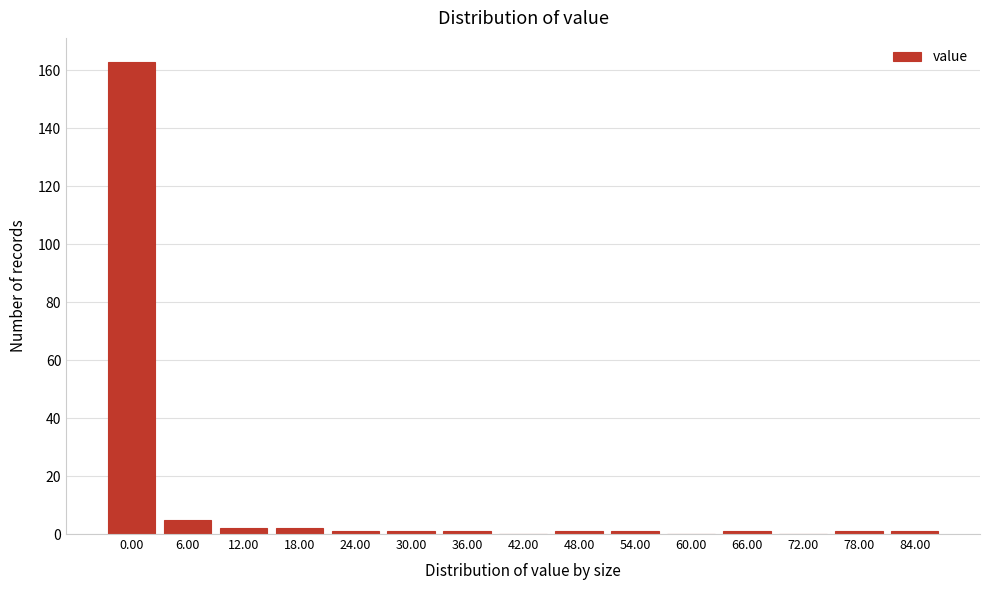

Reading left to right, transcribe all the data shown in this chart.

0.00=163	6.00=5	12.00=2	18.00=2	24.00=1	30.00=1	36.00=1	42.00=0	48.00=1	54.00=1	60.00=0	66.00=1	72.00=0	78.00=1	84.00=1